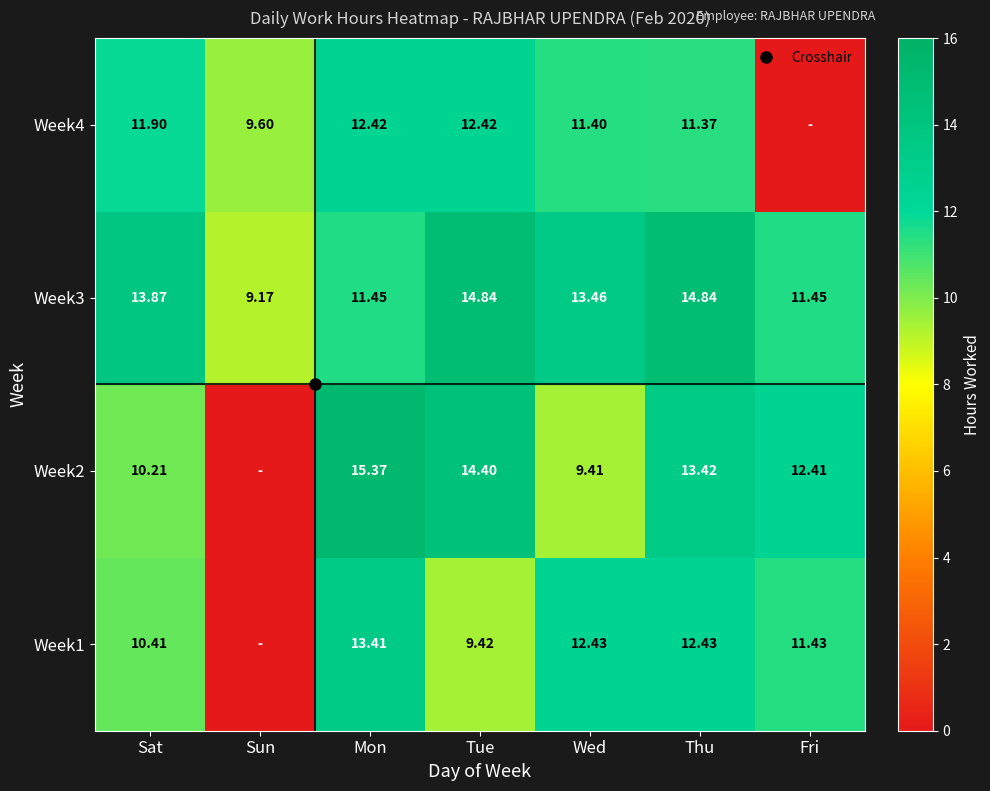

Which has a higher value, Mon or Sun?

Mon